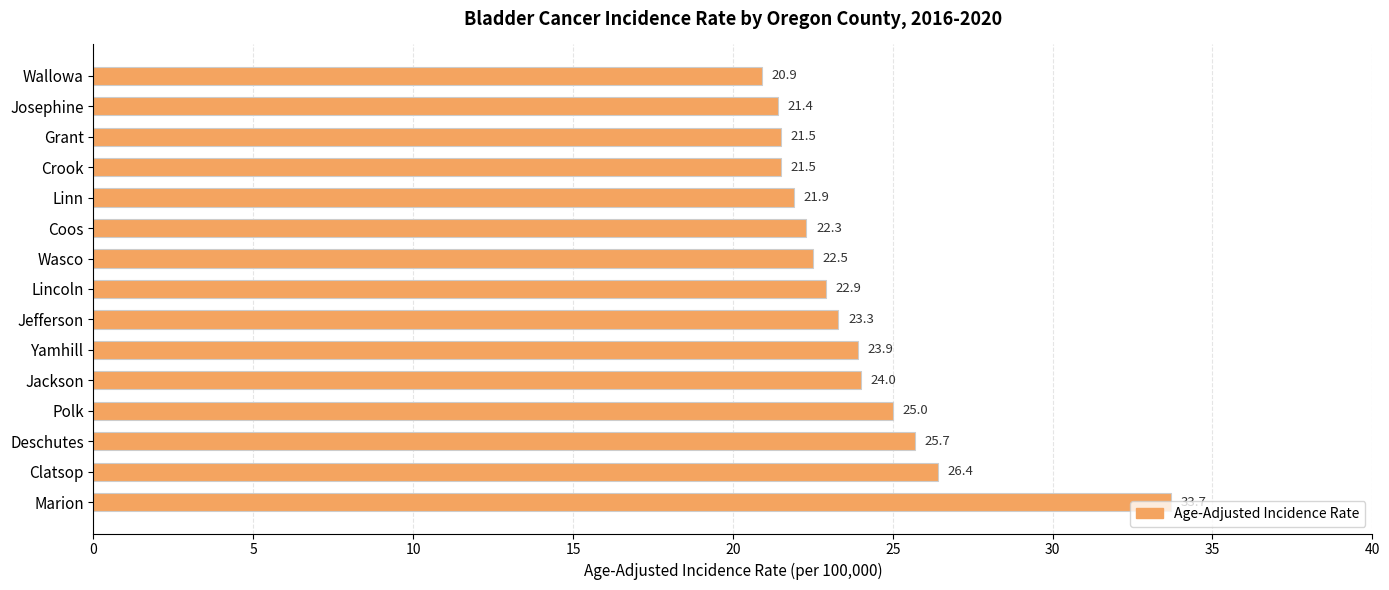

How many data points does each series have?

15